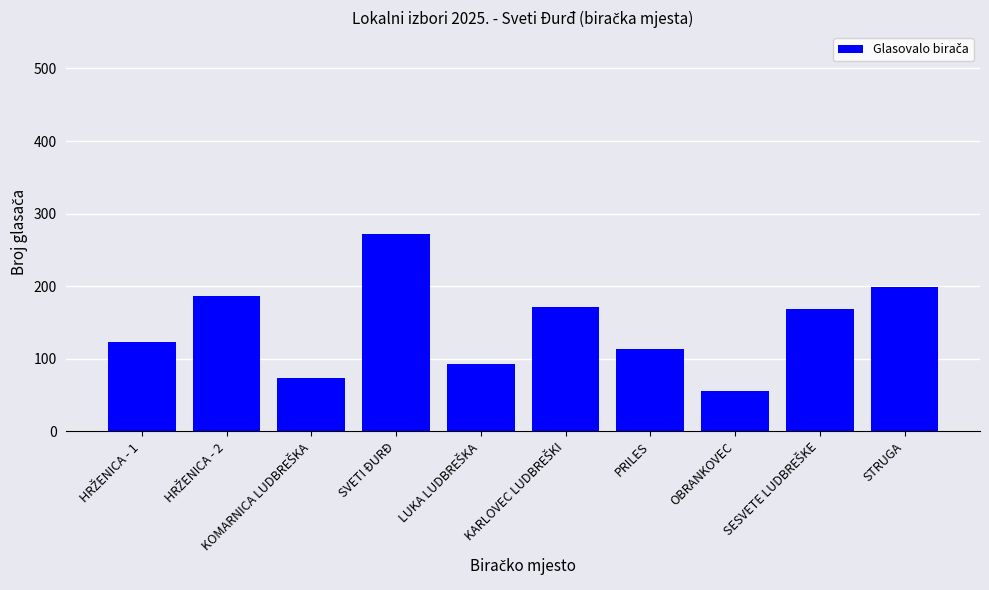

The value at PRILES is 113. True or false?

True